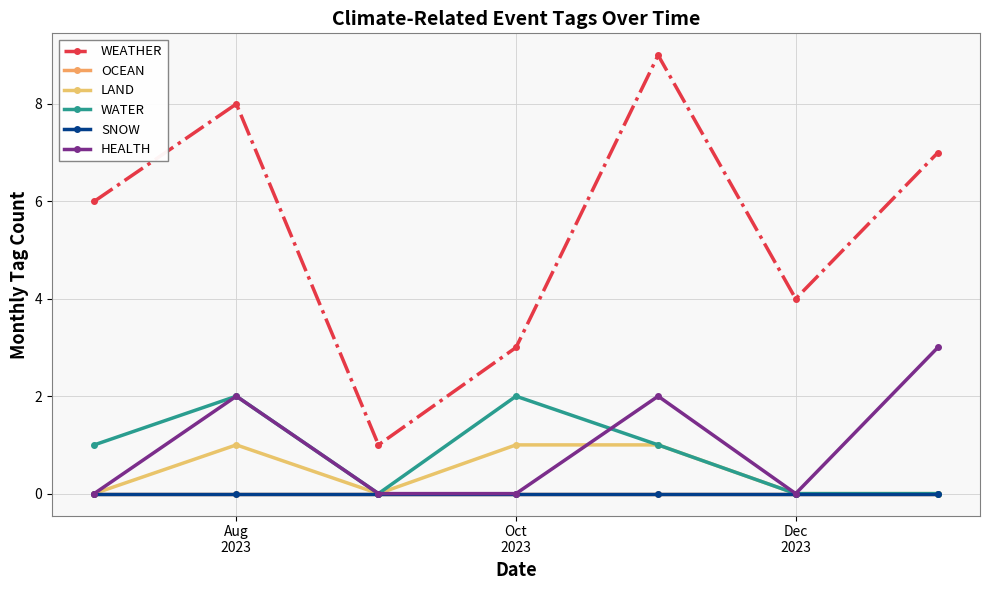

How many lines are shown in the chart?

6